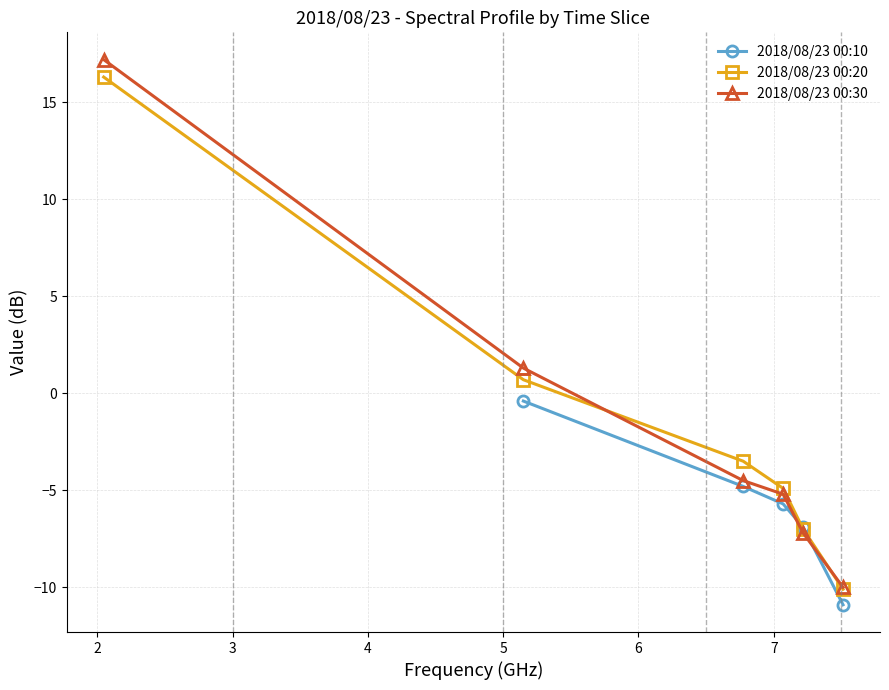

What is the value of the 2018/08/23 00:30 point at the 2nd from the left?

1.3